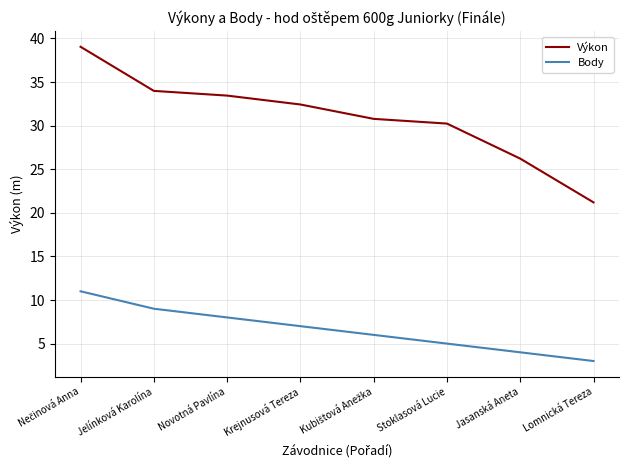

How many lines are shown in the chart?

2